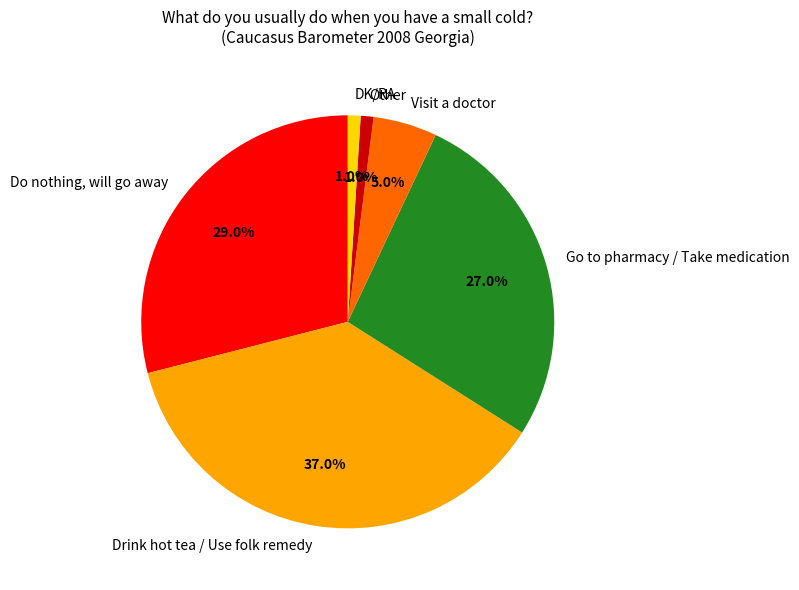

Is there a majority slice in this chart?

No